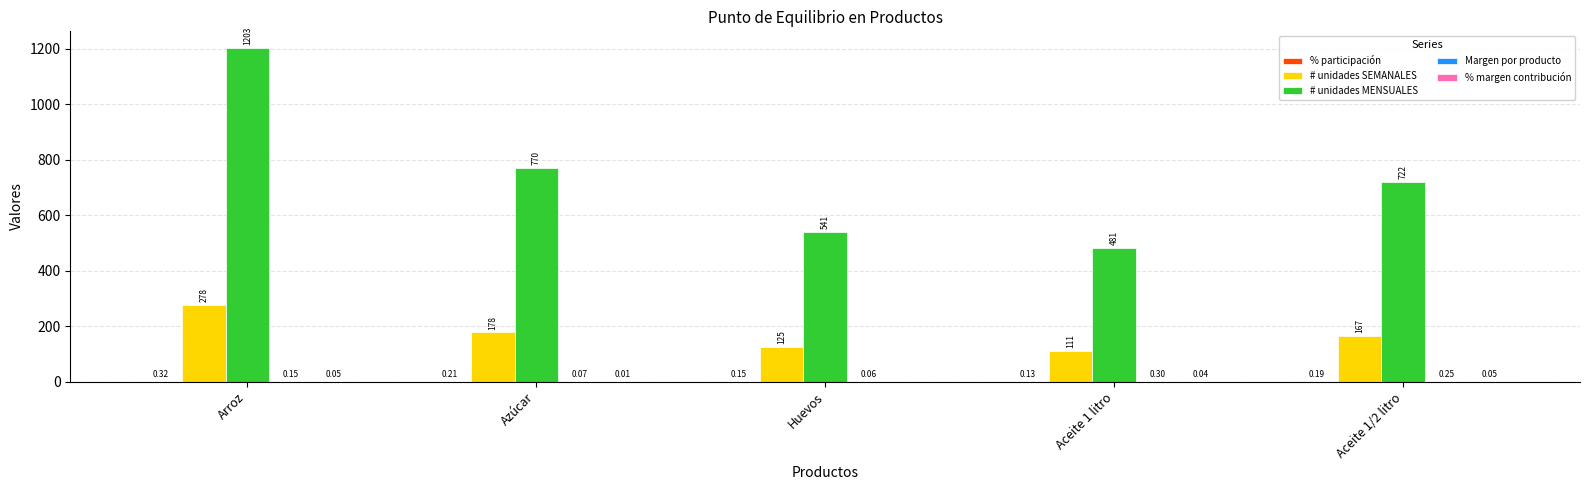

What is the sum of all # unidades MENSUALES values?

3717.7